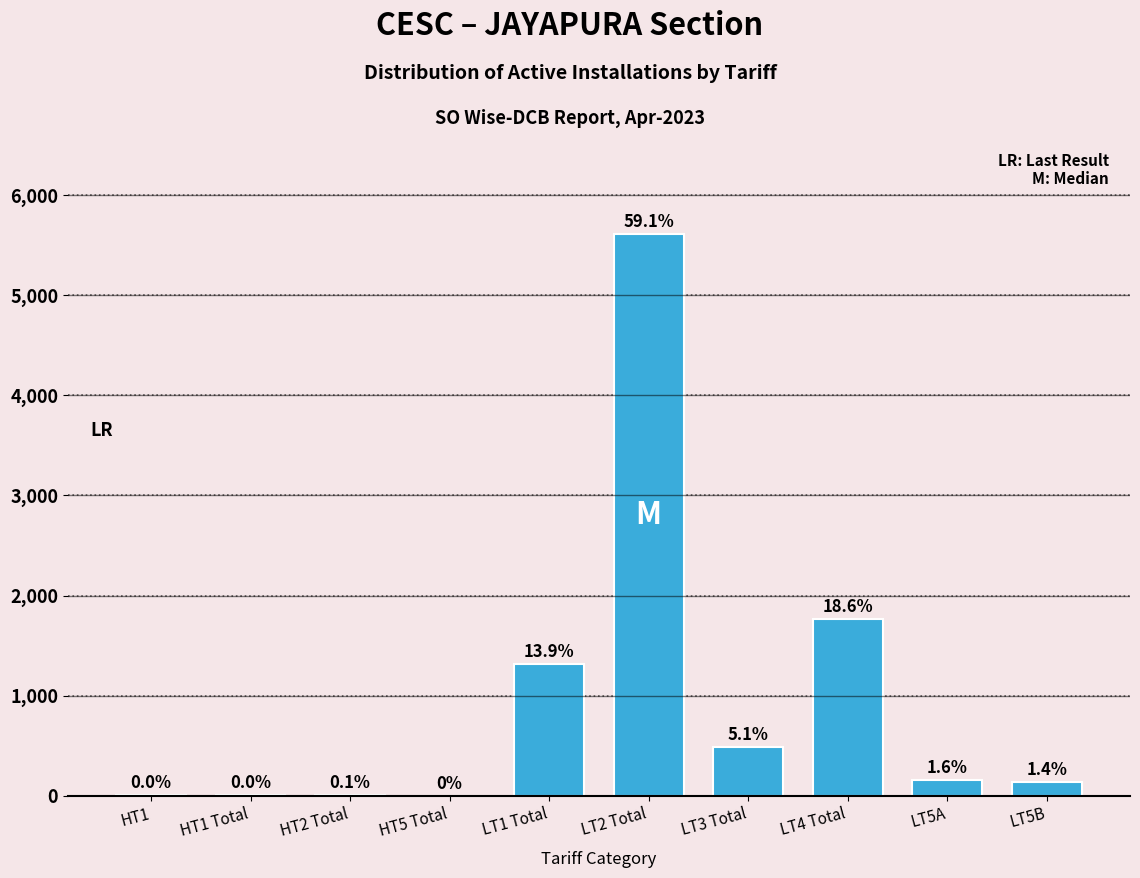

Are the bars horizontal?

No